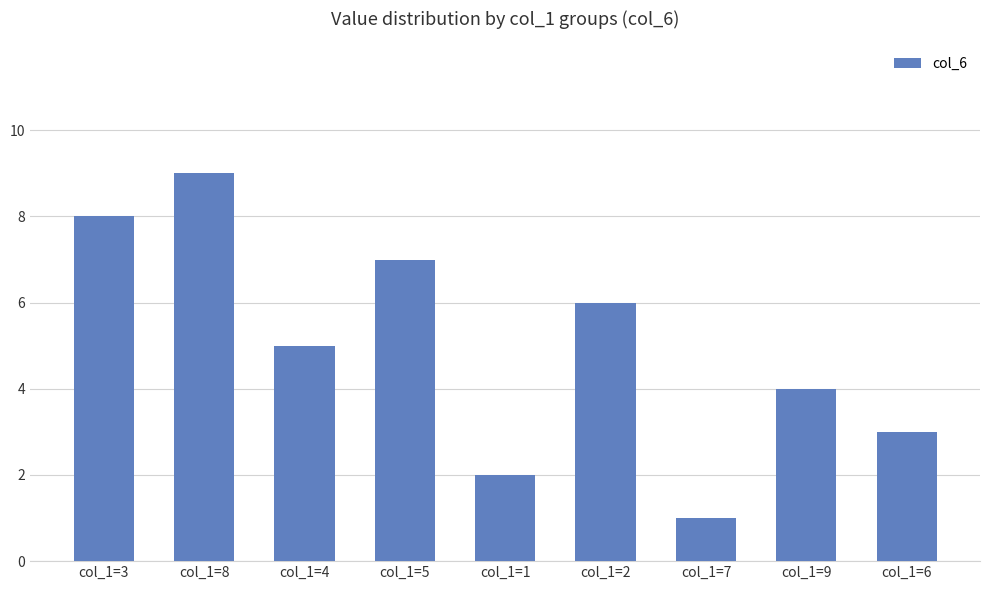

Rank the categories by value from highest to lowest.

col_1=8, col_1=3, col_1=5, col_1=2, col_1=4, col_1=9, col_1=6, col_1=1, col_1=7